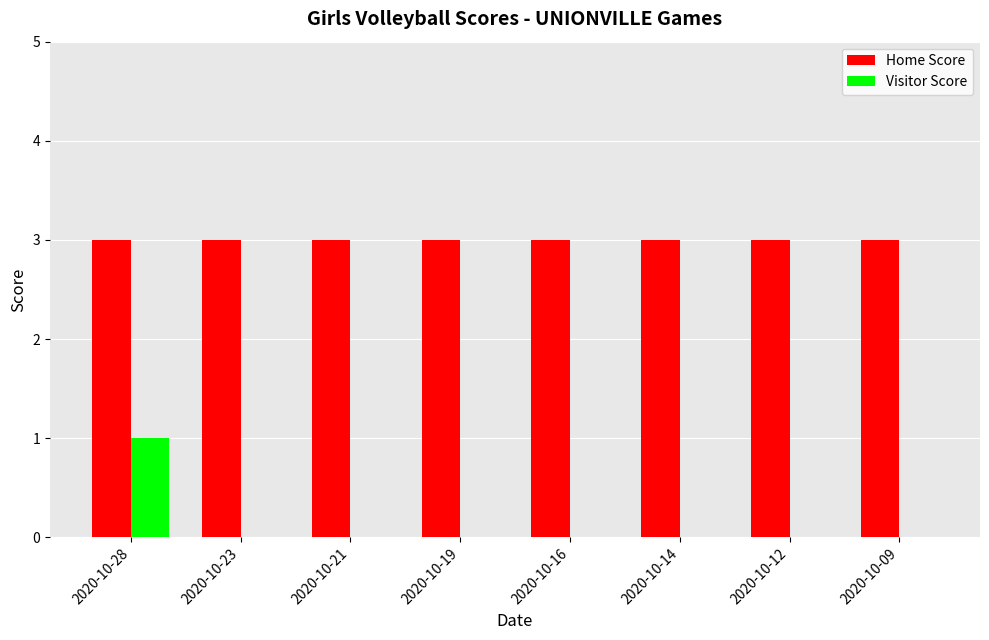

Reading left to right, what are all the values shown in this chart?

Home Score: 3	3	3	3	3	3	3	3
Visitor Score: 1	0	0	0	0	0	0	0